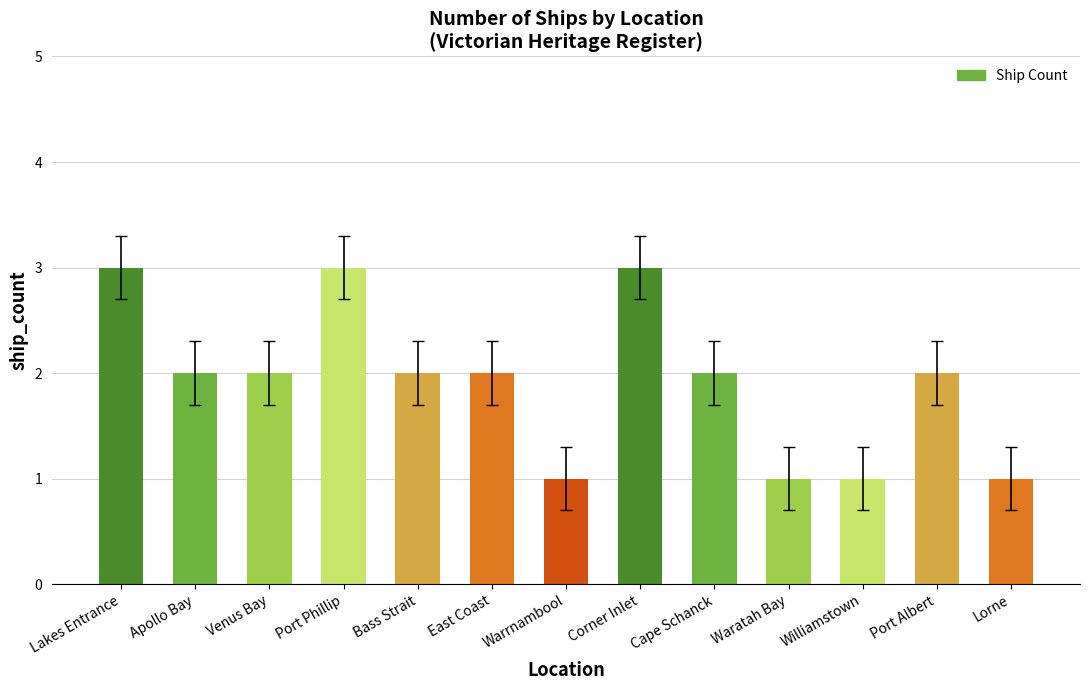

How many data points does each series have?

13